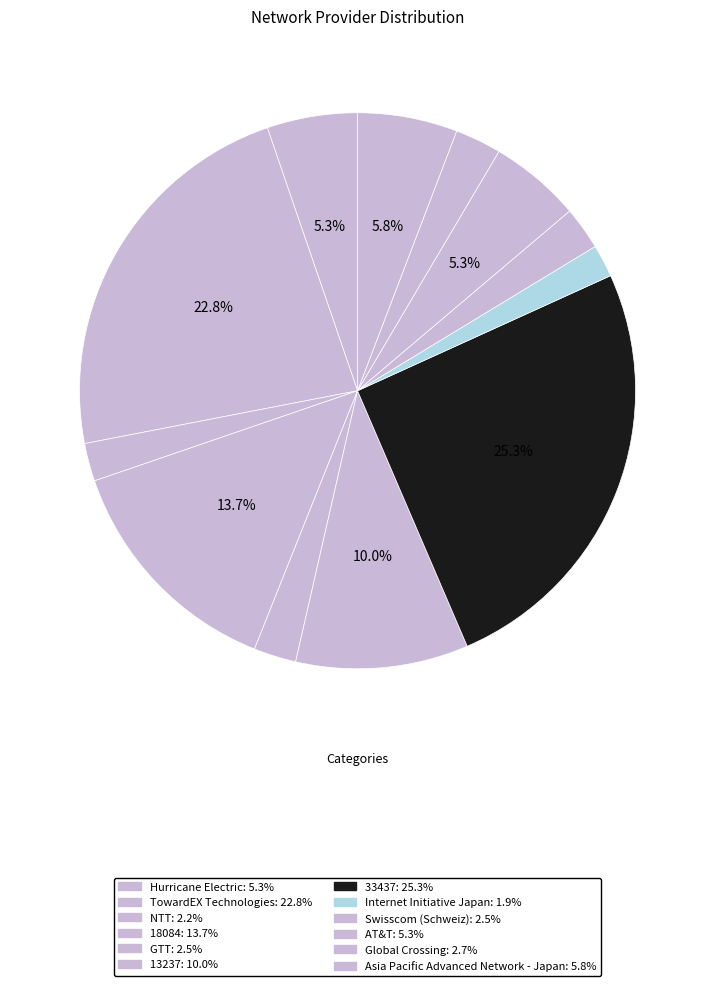

Which slice is the largest?

33437